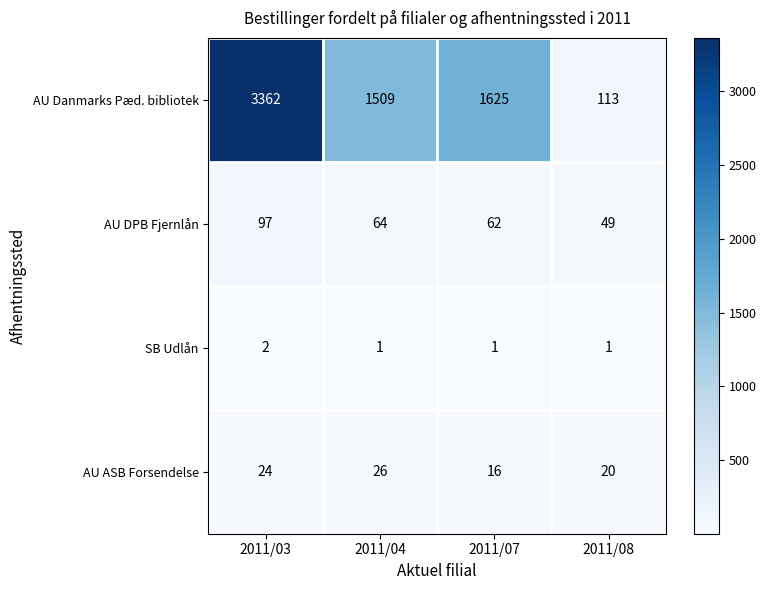

Which category has the lowest value in the AU ASB Forsendelse series?

2011/07